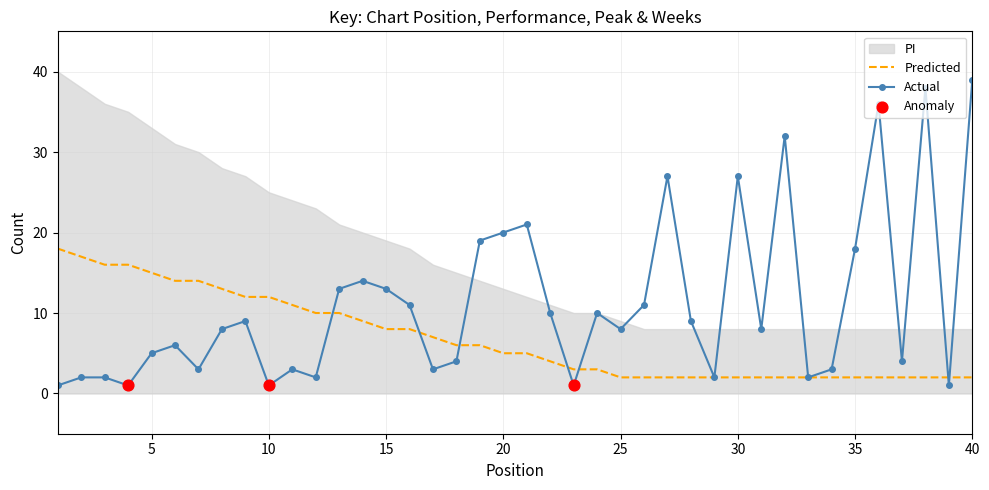

What is the ratio of the value at 14 to the value at 26?

1.3